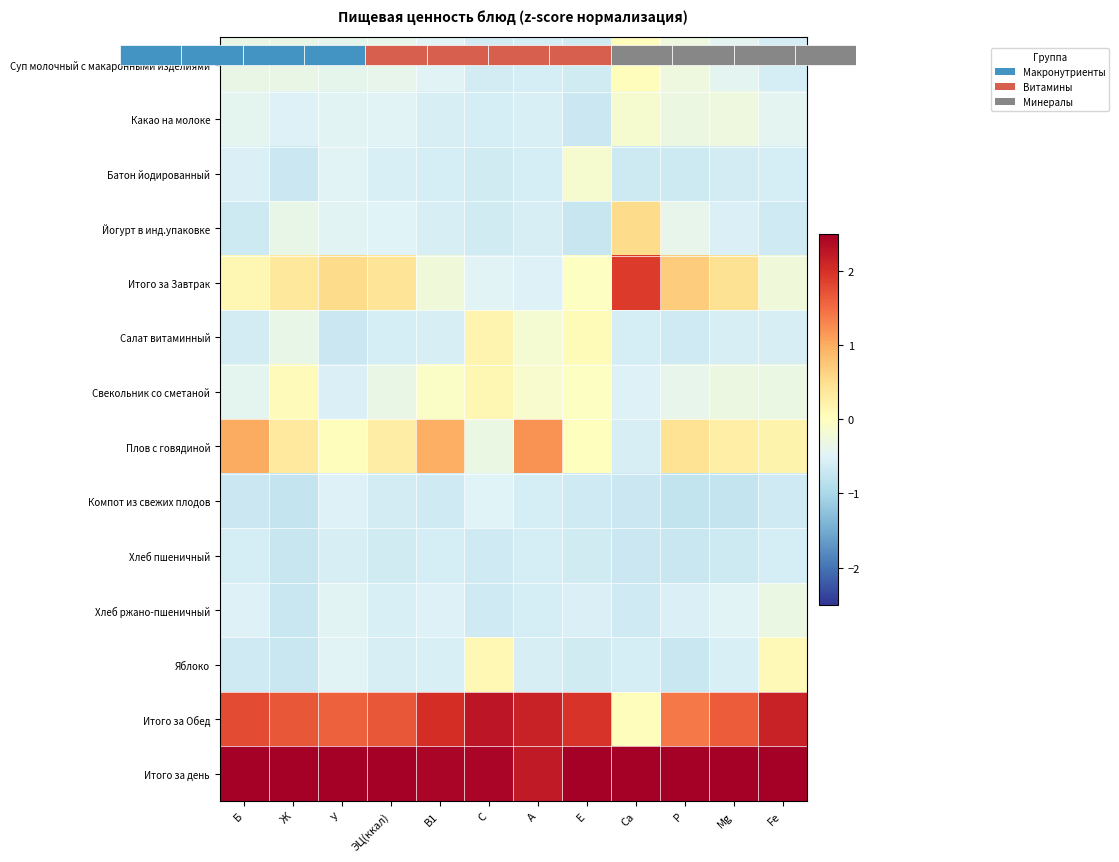

The Батон йодированный series shows -1.1 at Са. True or false?

False